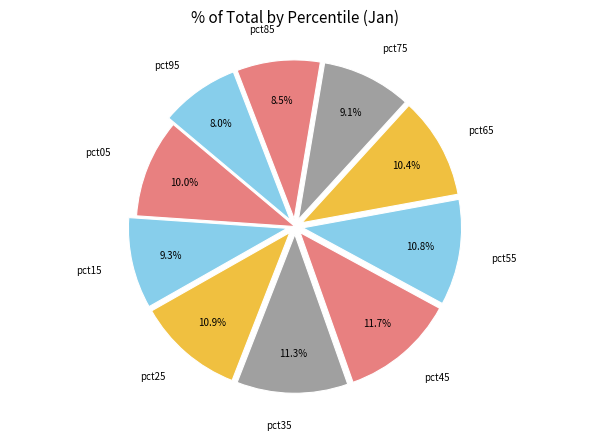

How many segments does this pie chart have?

10